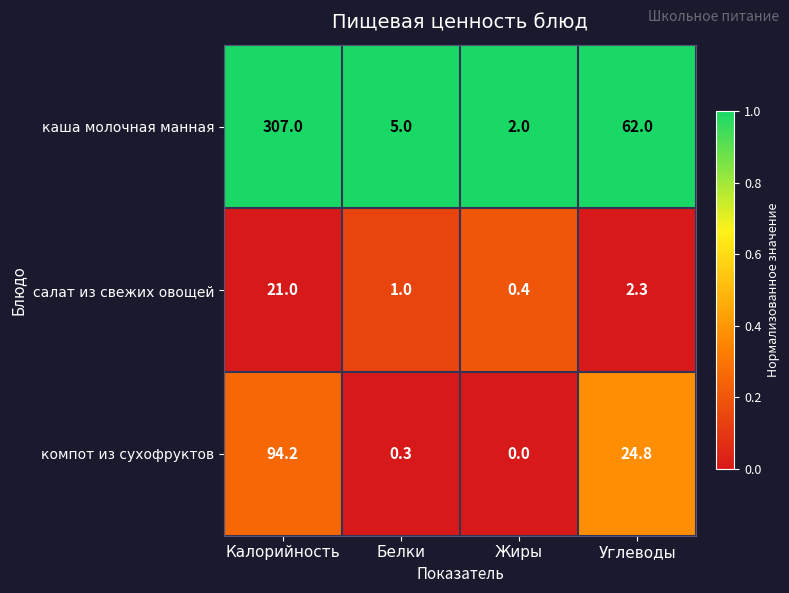

Between Жиры and Углеводы, which series saw the biggest shift?

каша молочная манная